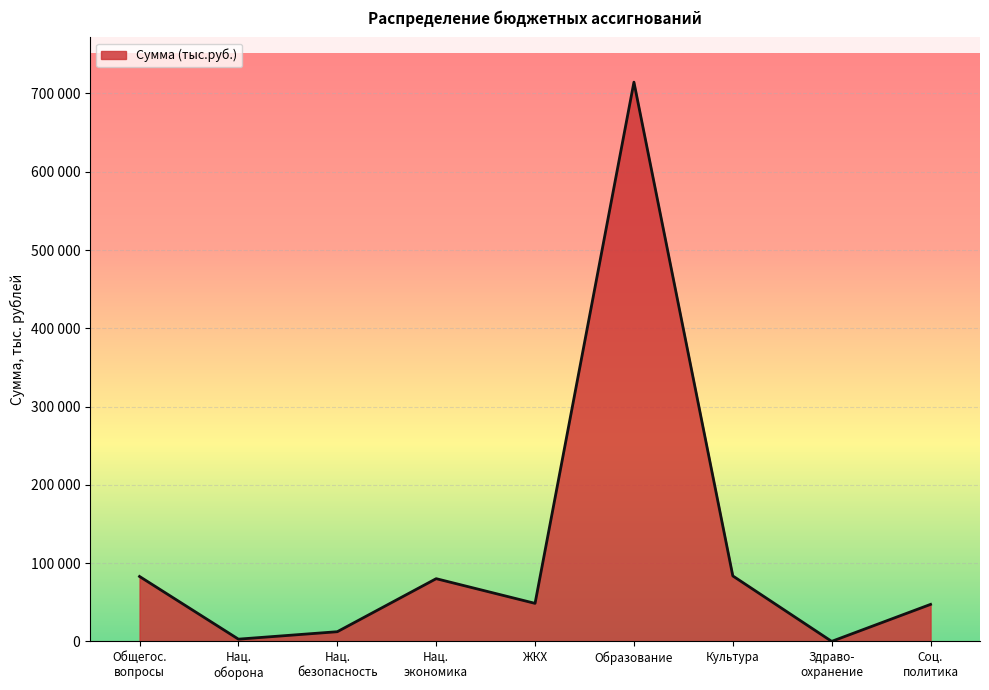

Does the chart have visible grid lines?

Yes